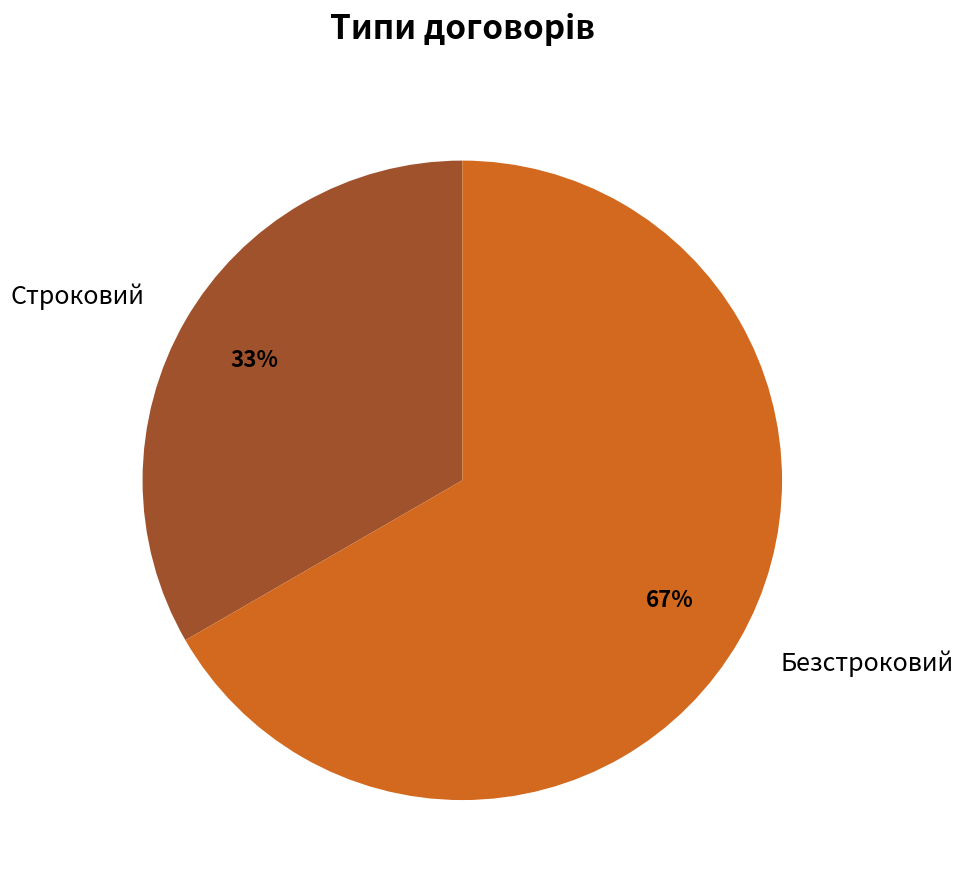

Do Строковий and Безстроковий together represent more than half of the pie?

Yes